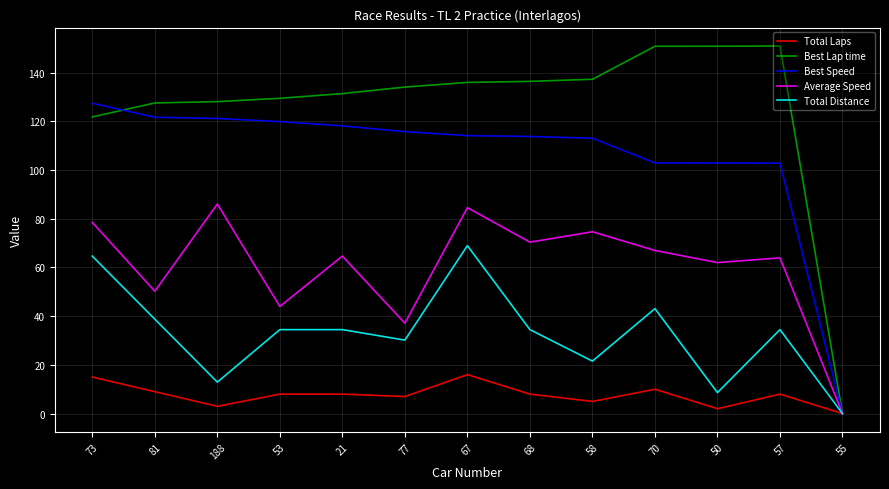

List the series in order of their peak value, highest first.

Best Lap time, Best Speed, Average Speed, Total Distance, Total Laps